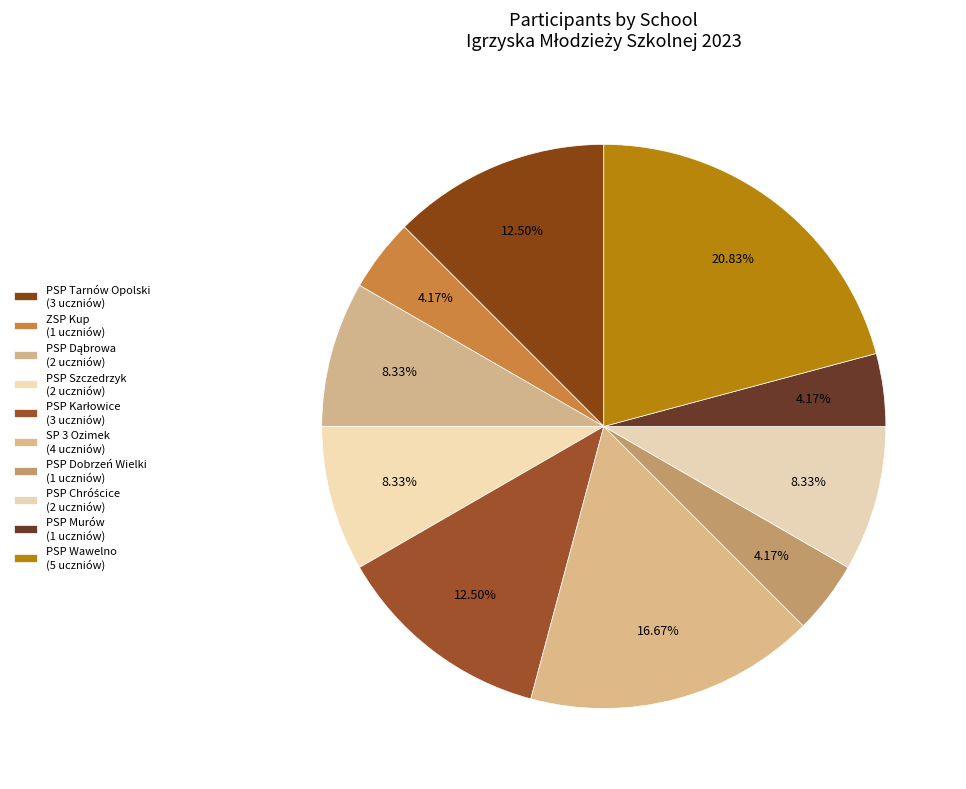

To the nearest percent, what portion does PSP Murów represent?

4%